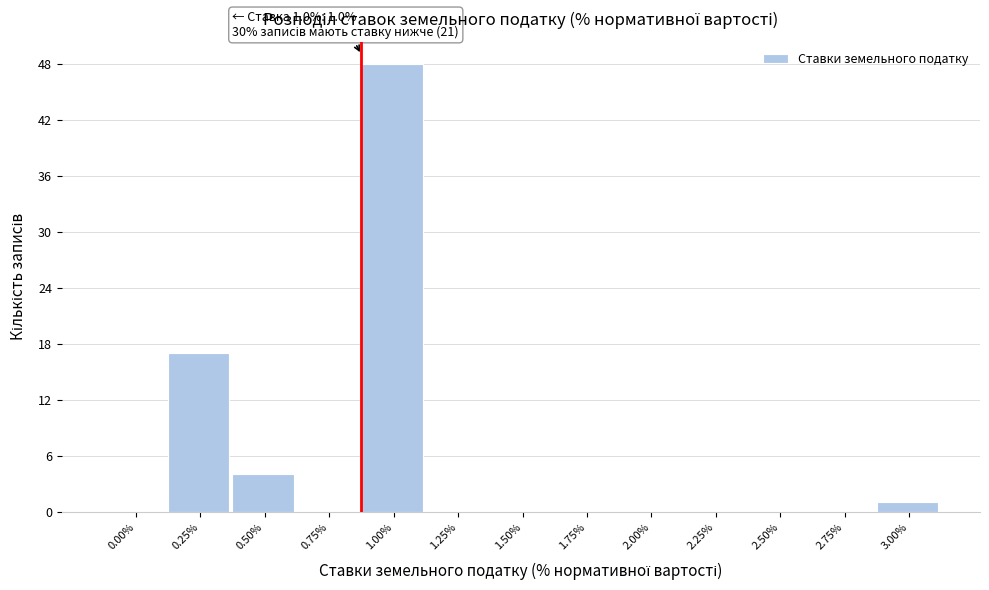

Reading left to right, list all the values displayed in this chart.

0.00%=0	0.25%=17	0.50%=4	0.75%=0	1.00%=48	1.25%=0	1.50%=0	1.75%=0	2.00%=0	2.25%=0	2.50%=0	2.75%=0	3.00%=1